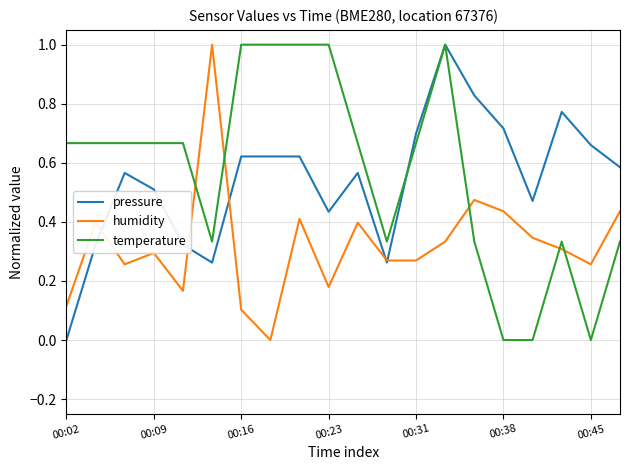

True or false: humidity and temperature cross at least once.

True